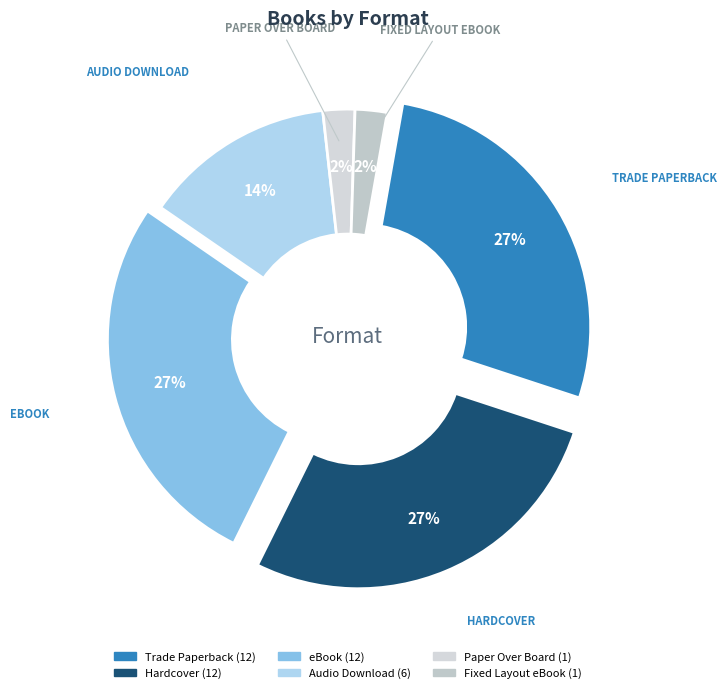

Combined, what portion of the pie is Audio Download and Hardcover?

40.9%